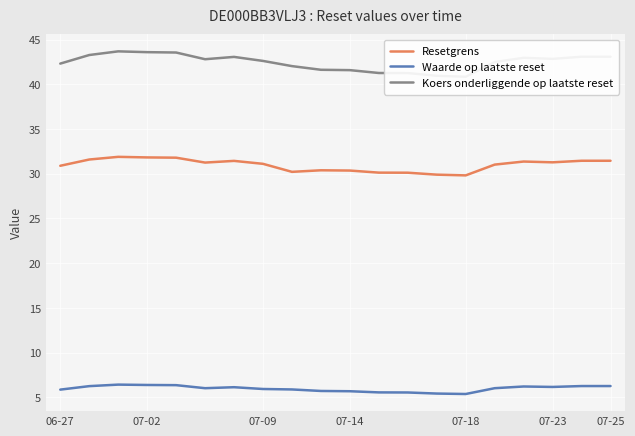

True or false: Resetgrens and Waarde op laatste reset cross at least once.

False